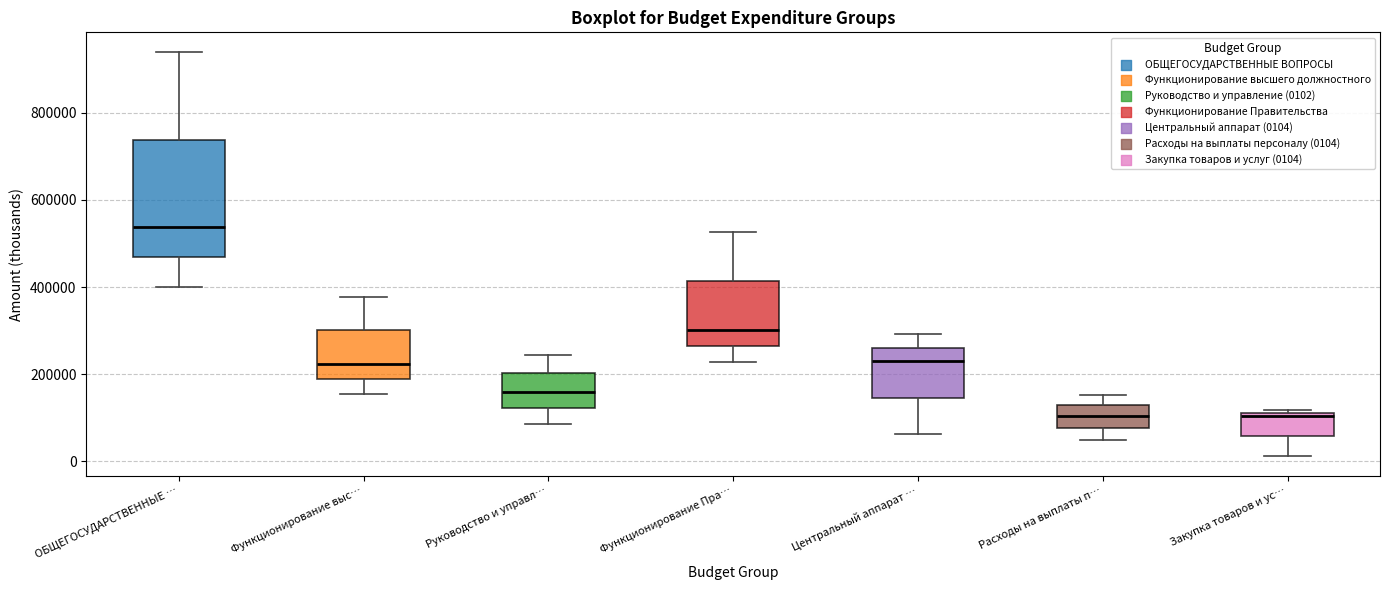

Where does the upper whisker of the box for Расходы на выплаты п… end on the y-axis? The values are not printed on the chart, so give them approximately, as read against the axis.

160000